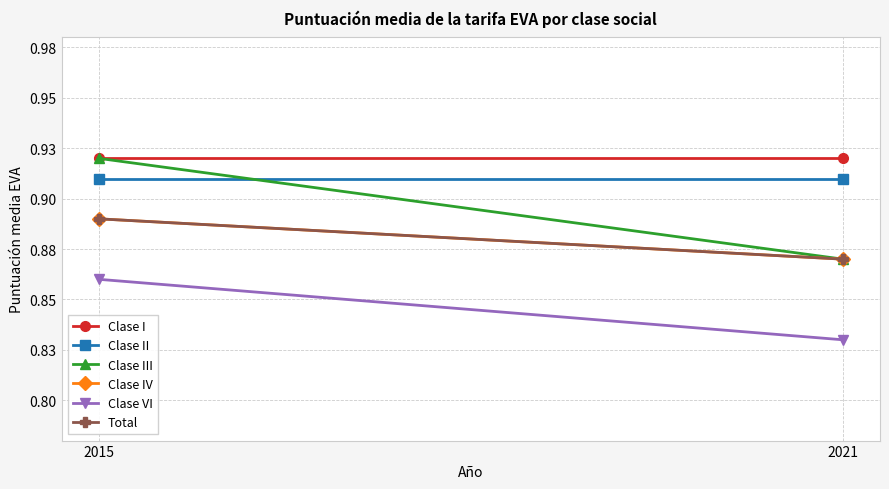

True or false: Total has a value of 0.9 at 2015.

True